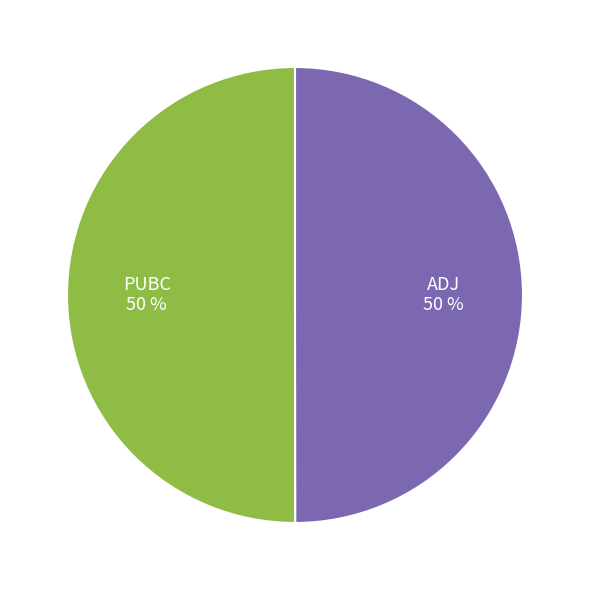

To the nearest percent, what is the average slice percentage?

50%